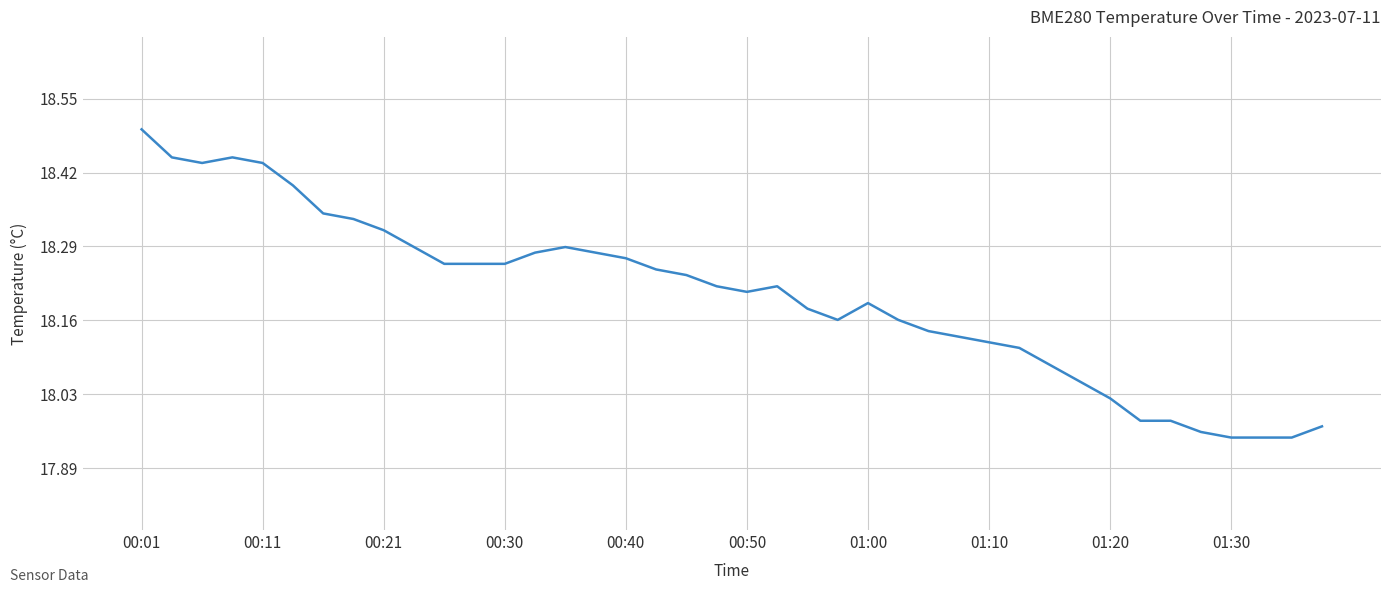

What is the greatest value displayed?

18.5